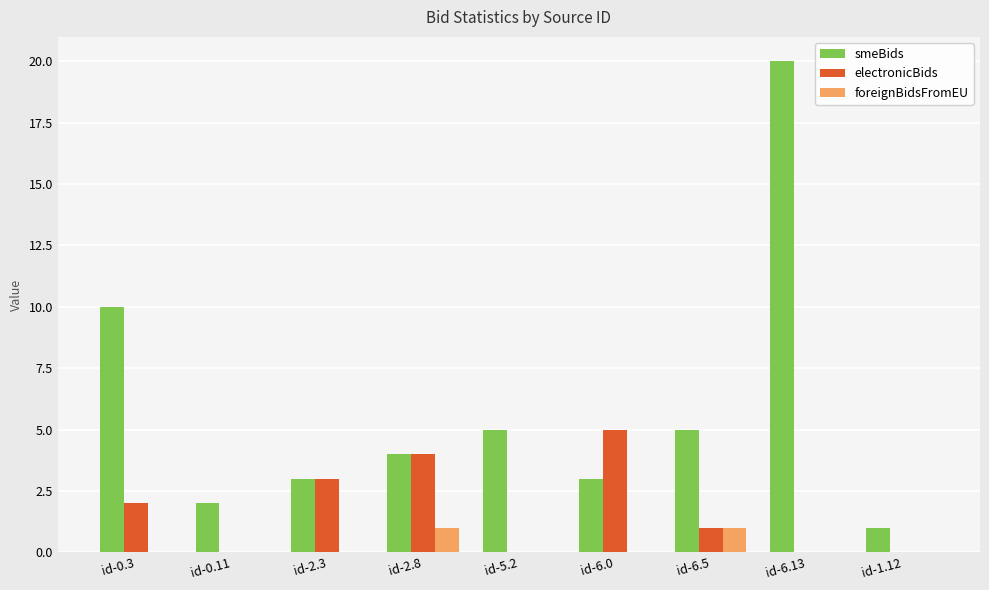

Count the foreignBidsFromEU values in the range 0 to 1.

9